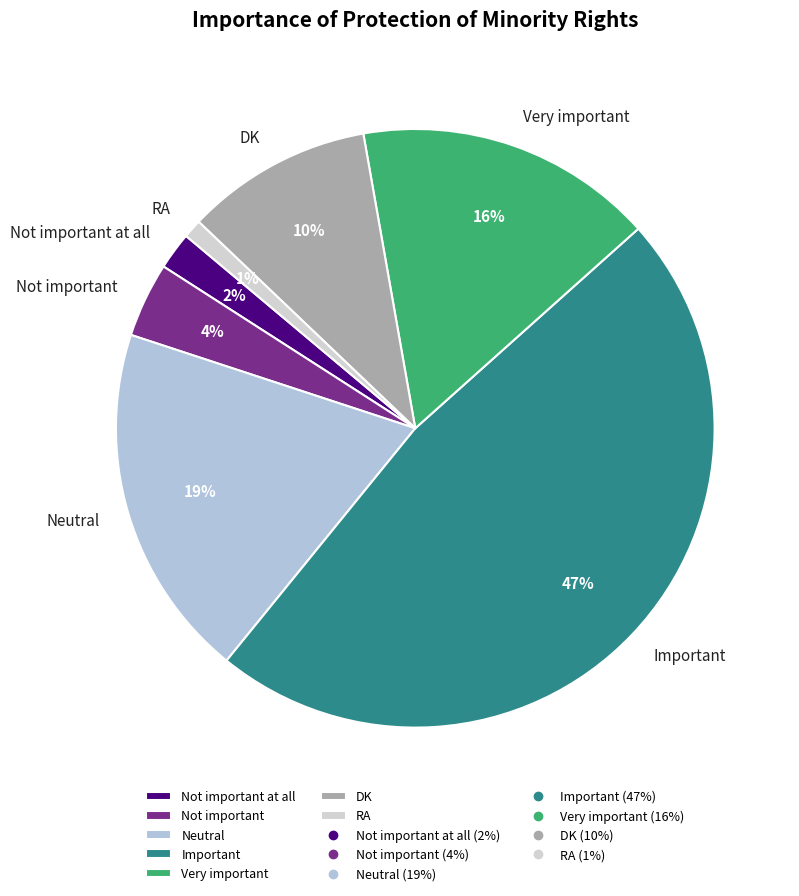

Rank the categories by value from lowest to highest.

RA, Not important at all, Not important, DK, Very important, Neutral, Important